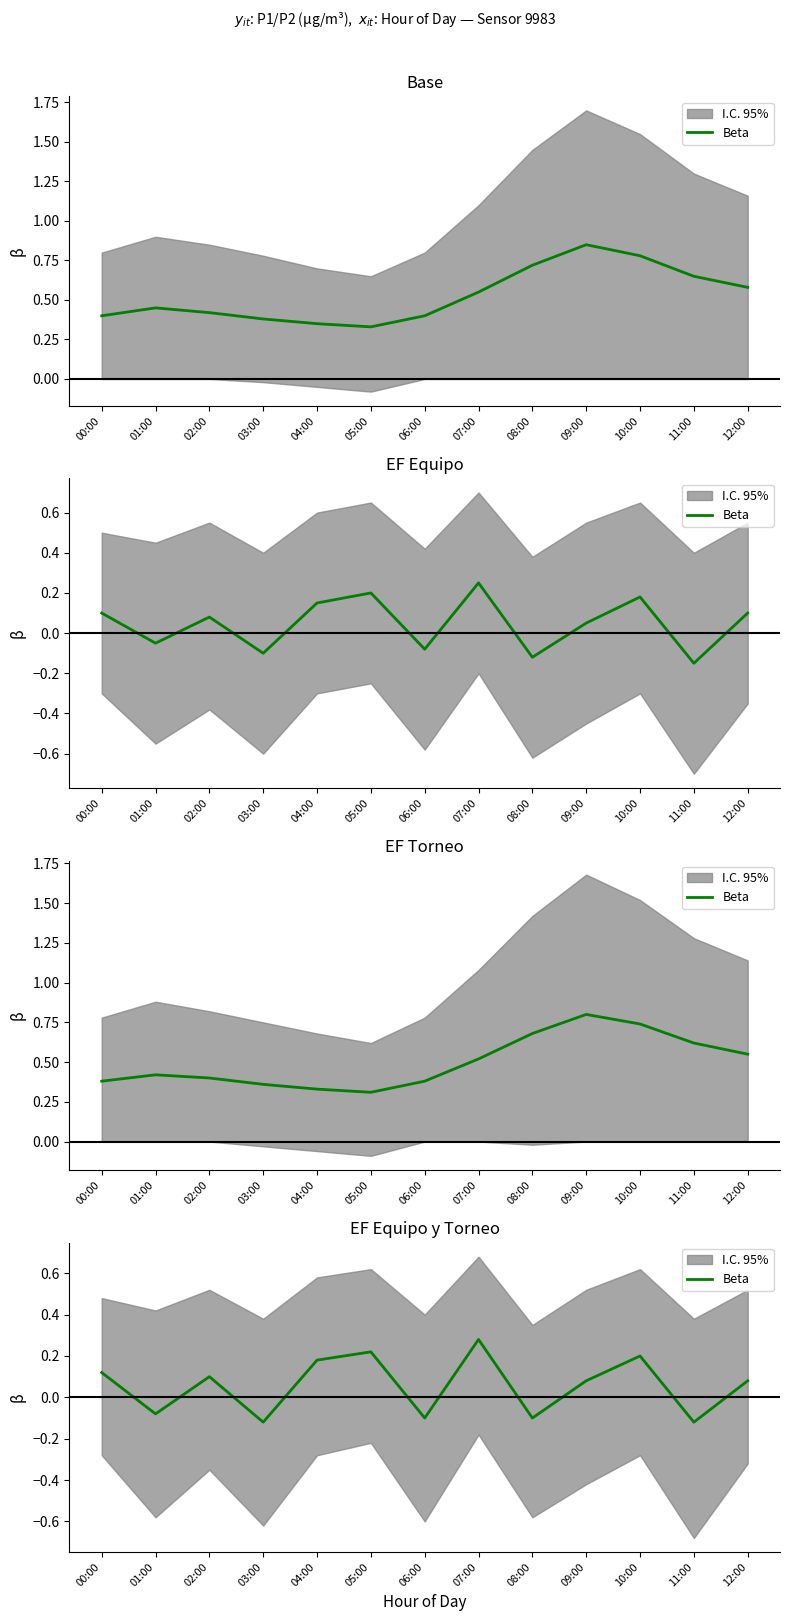

How many interior local valleys (lower than both neighbors) does the data have?

5